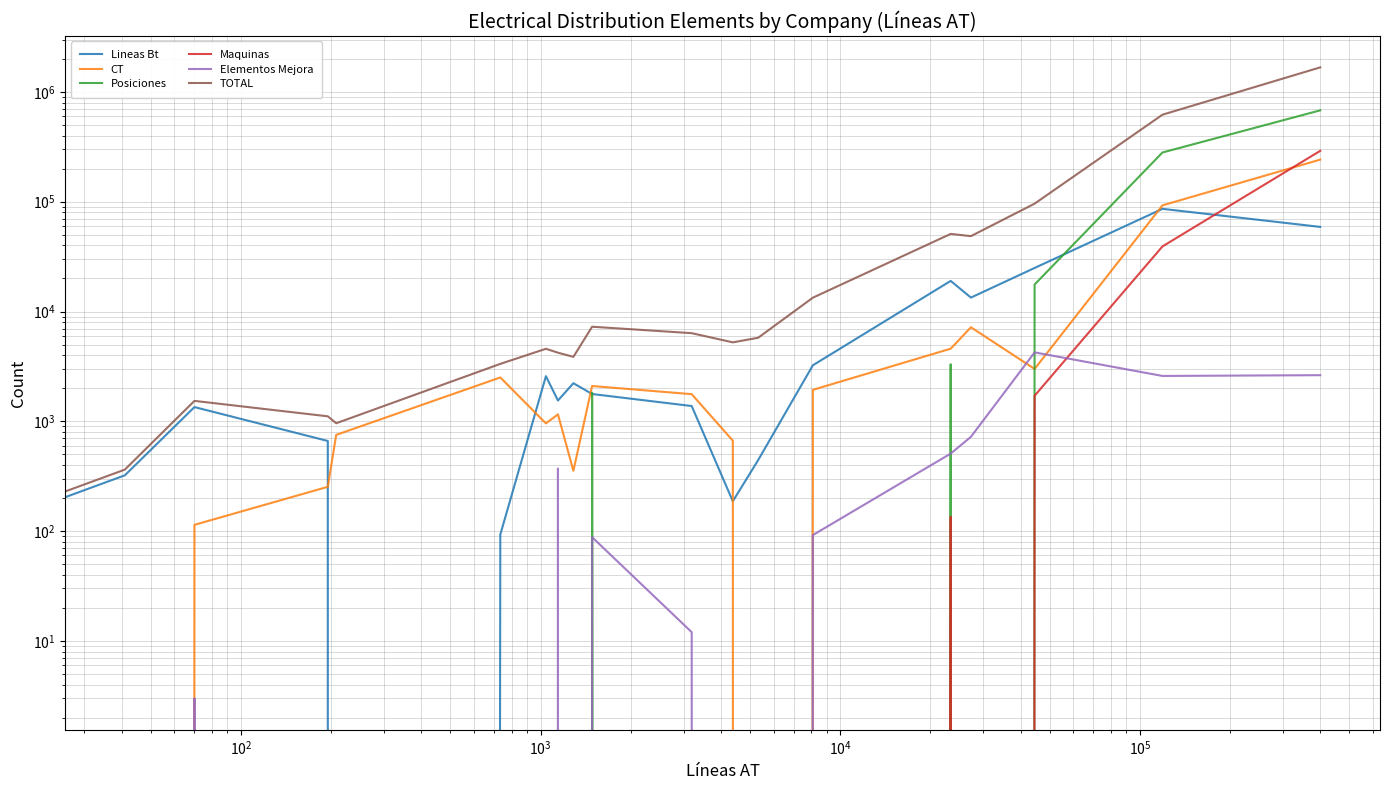

True or false: Posiciones has more than 2 interior local peaks.

False